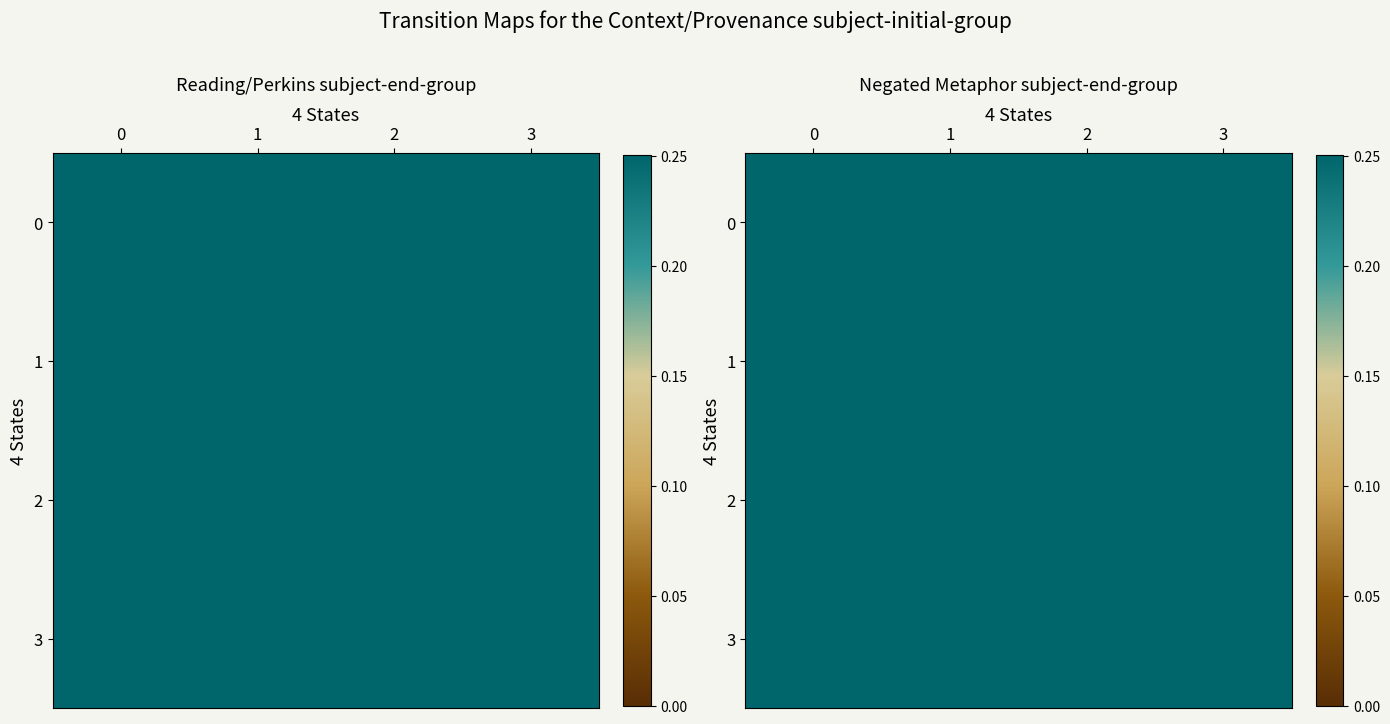

Read the 0 value at 2.

0.2